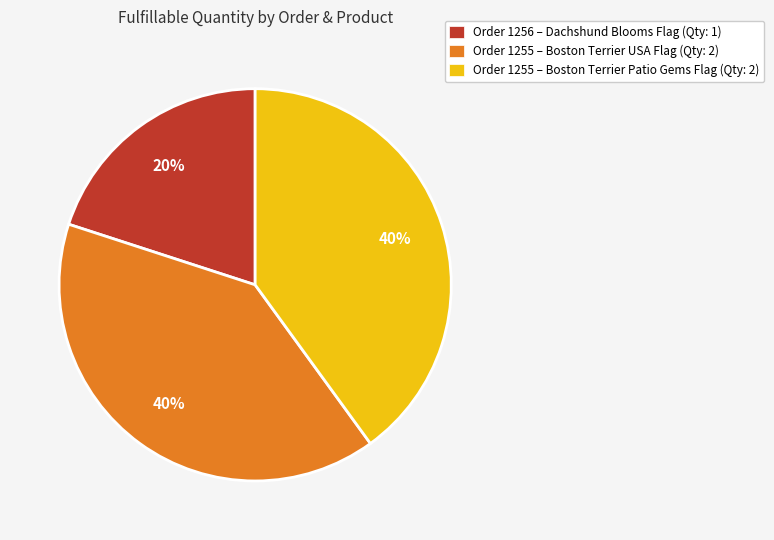

How many slices are in this pie chart?

3